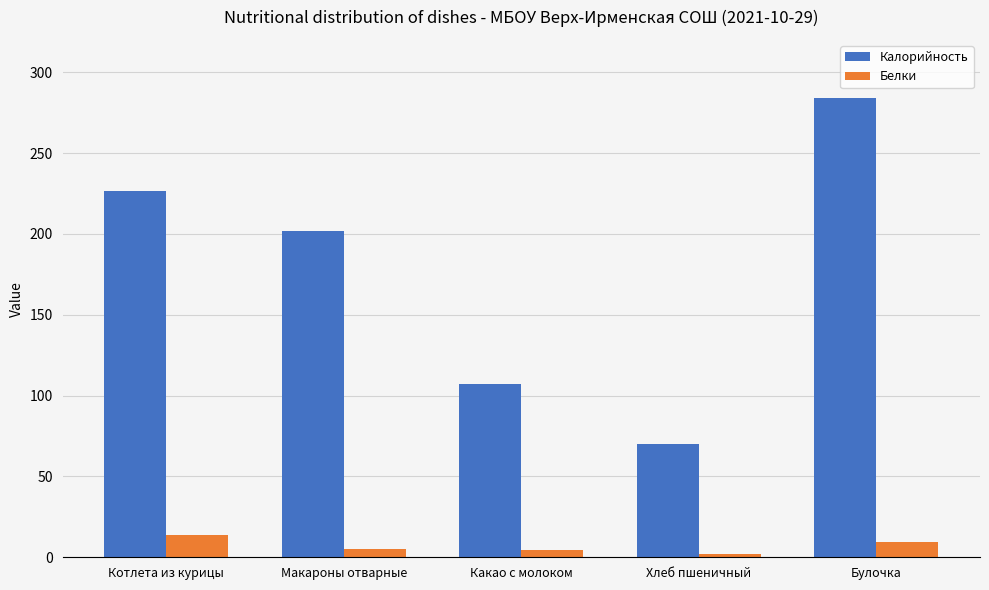

What is the difference between the highest and lowest values at Котлета из курицы?

212.6